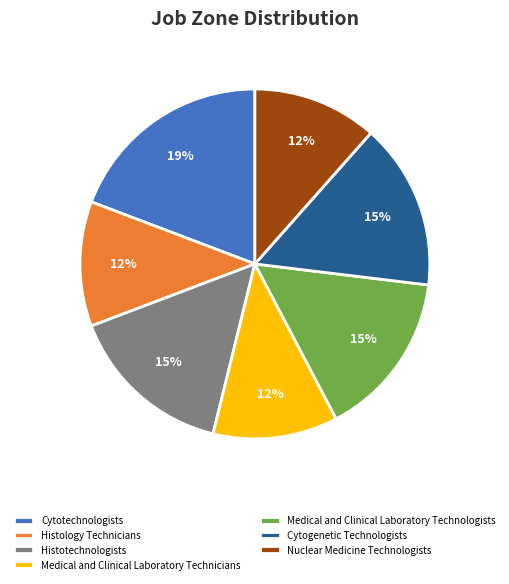

How many slices are in this pie chart?

7